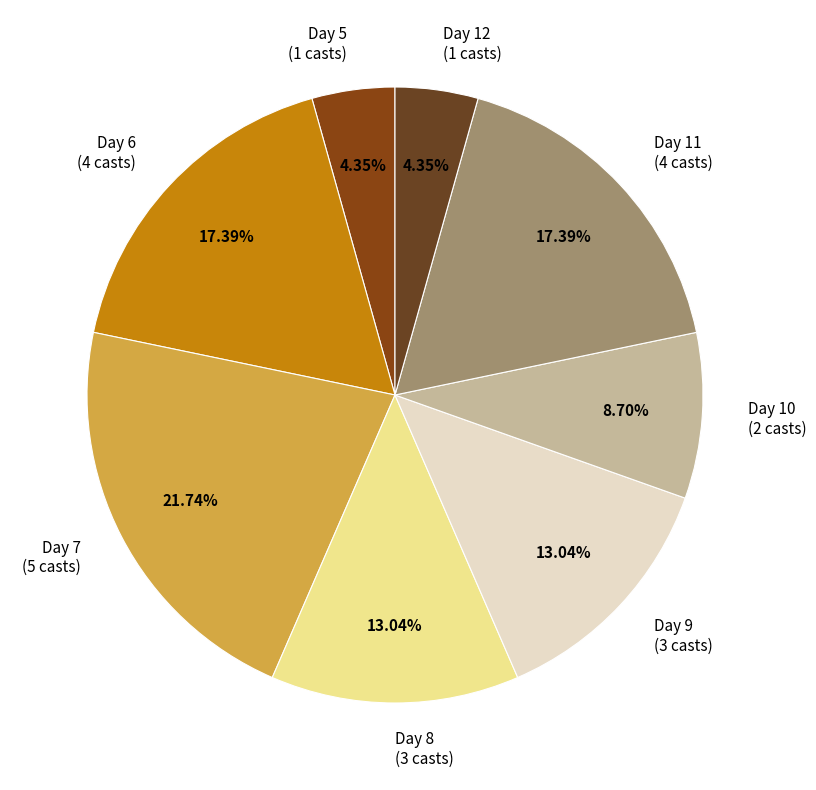

Is the sum of Day 9 (3 casts) and Day 8 (3 casts) greater than half?

No